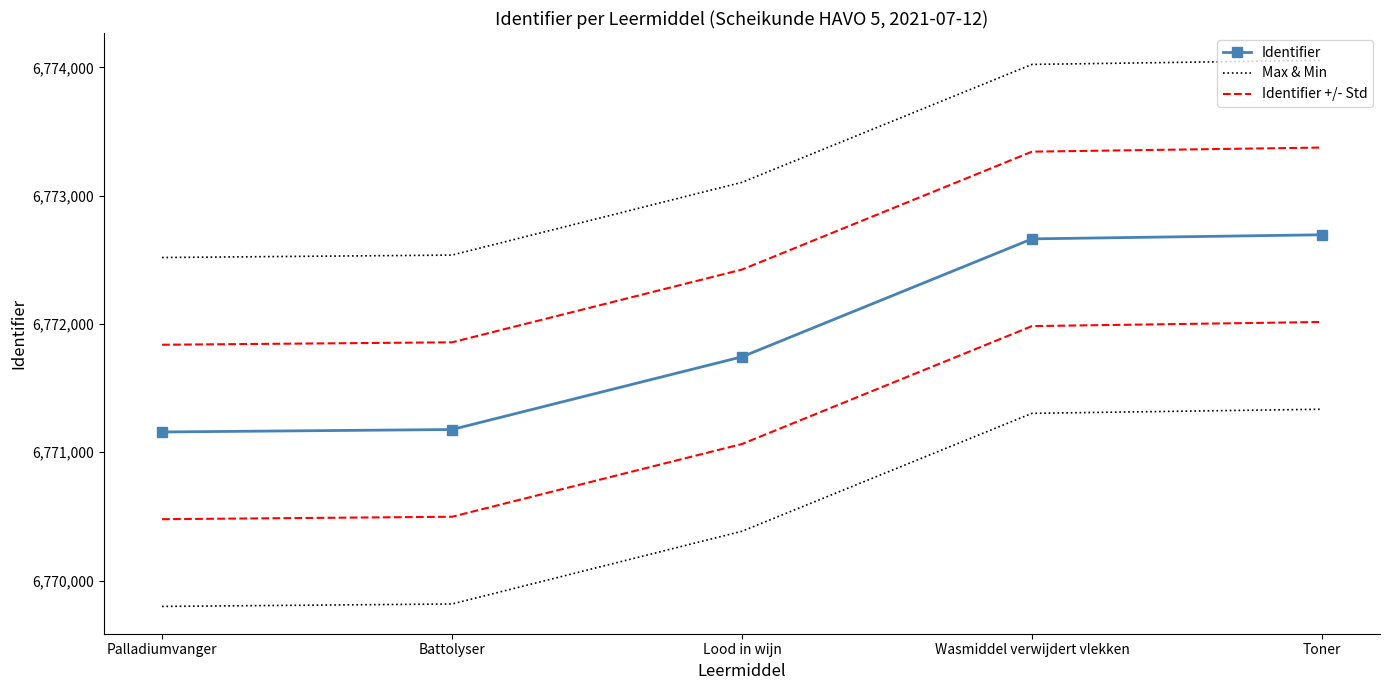

Between Palladiumvanger and Toner, which is larger?

Toner